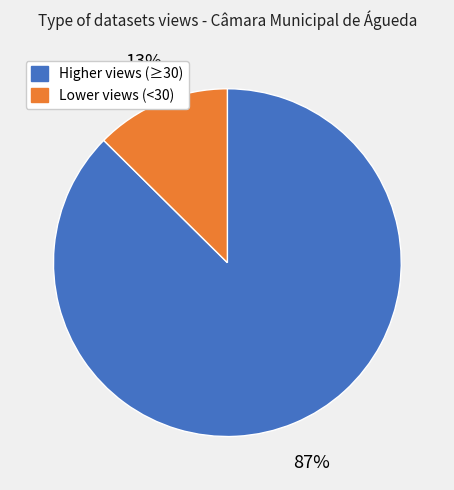

Is there any slice that represents more than half of the pie?

Yes